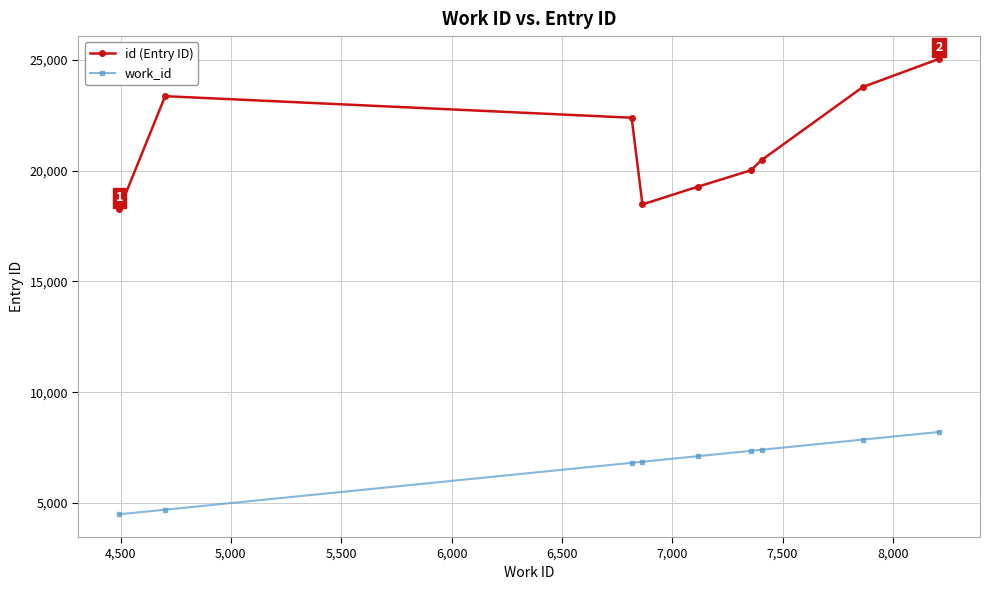

What is the greatest value displayed?

25042